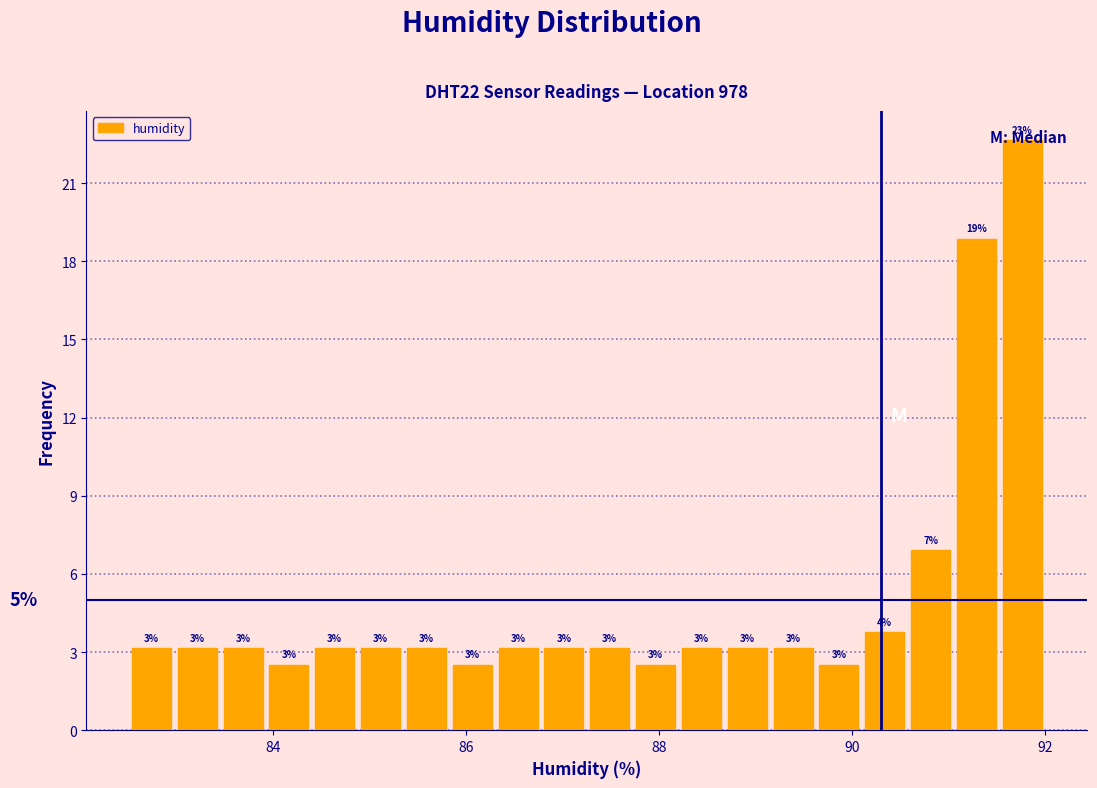

Read against the x-axis, roughly where is the centre of the tallest bar?

91.8